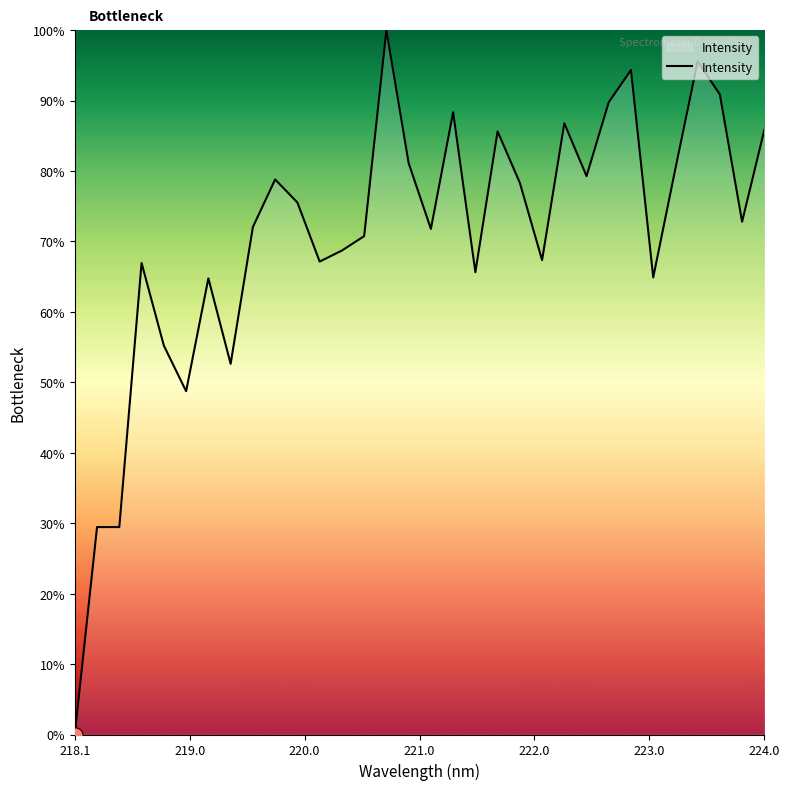

What is the greatest value displayed?

100.0